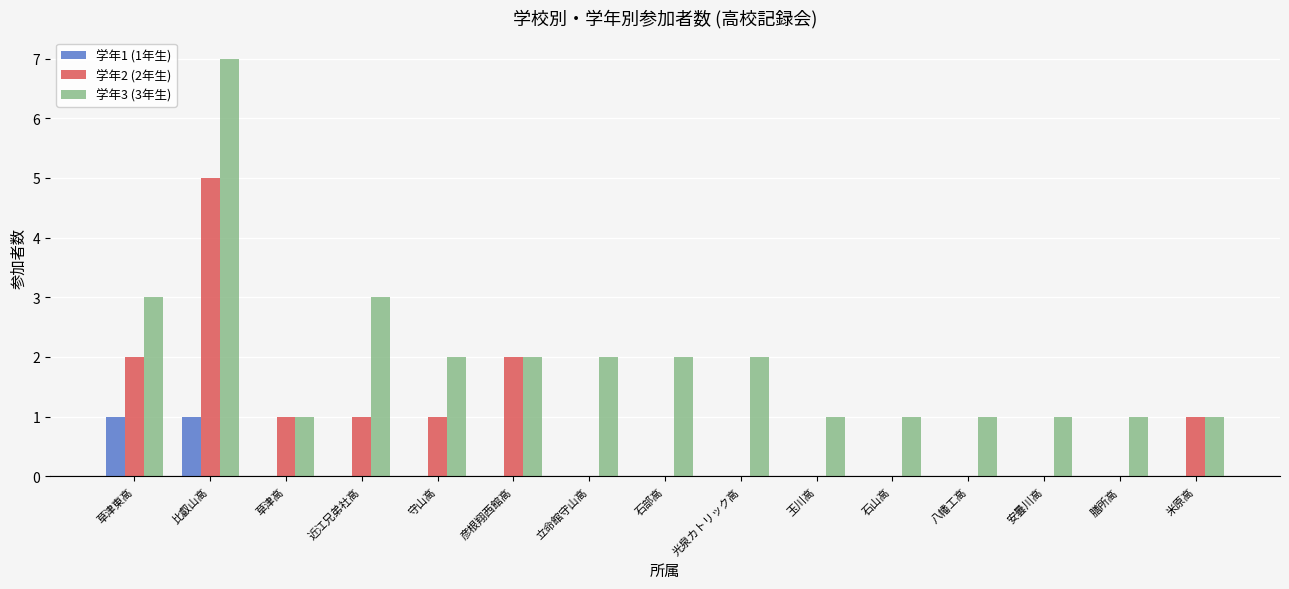

What is the highest value of the 学年2 (2年生) series?

5